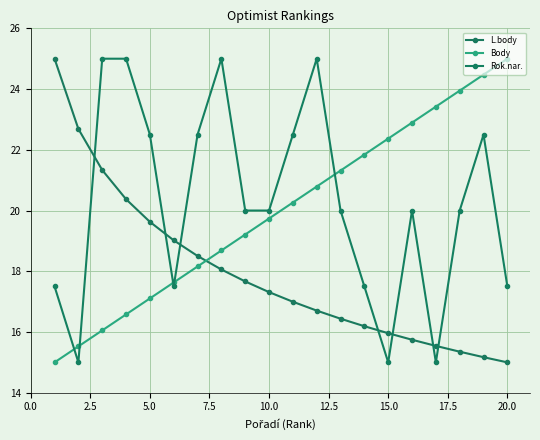

What is the difference between the maximum and minimum values in the Body series?

10.0